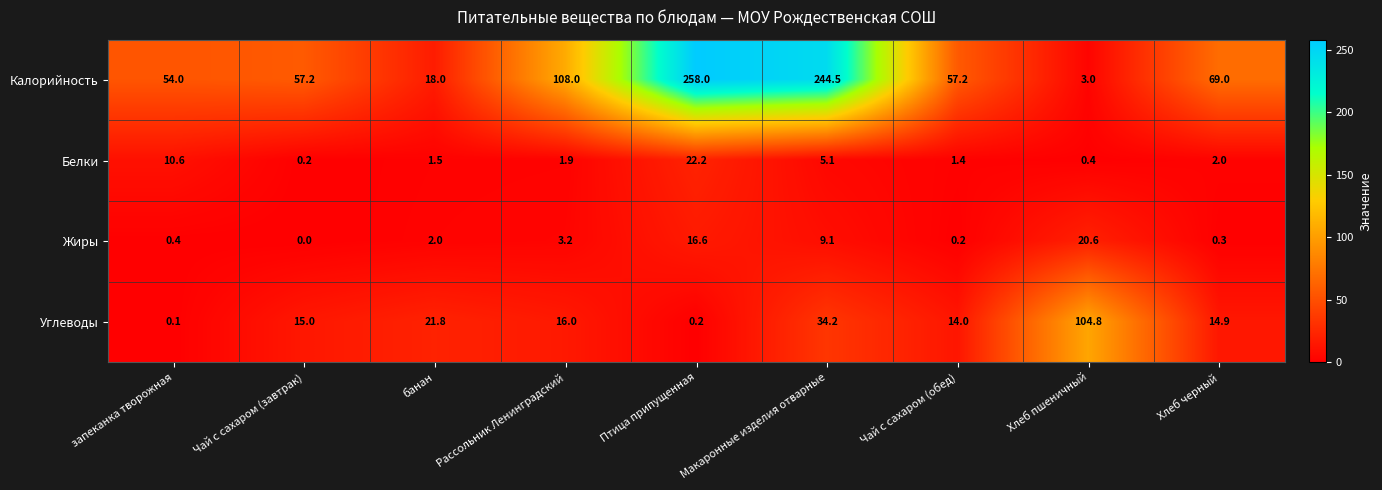

What is the difference between the highest and lowest values at Рассольник Ленинградский?

106.1